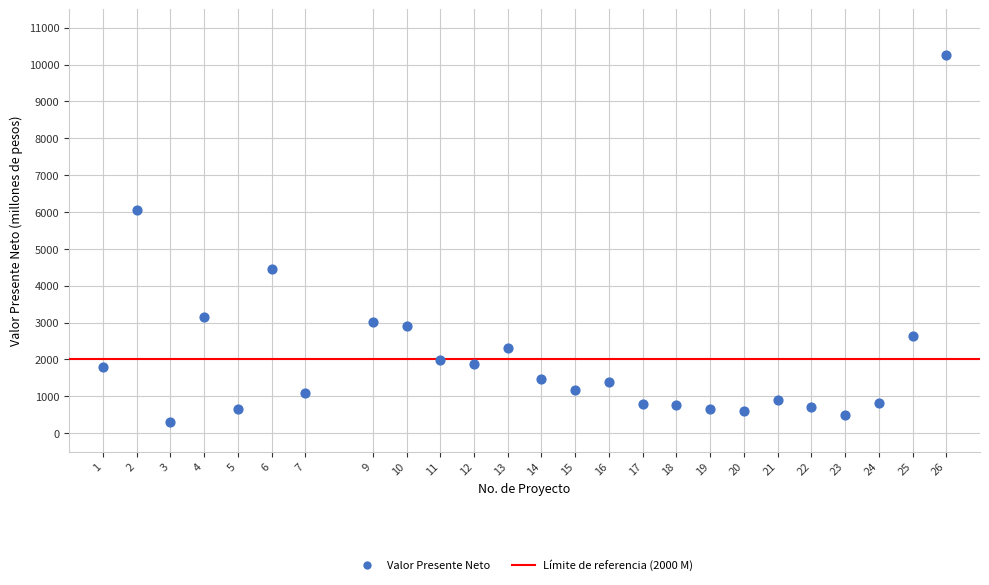

What is the range of Y values (max minus min)?

9962.9